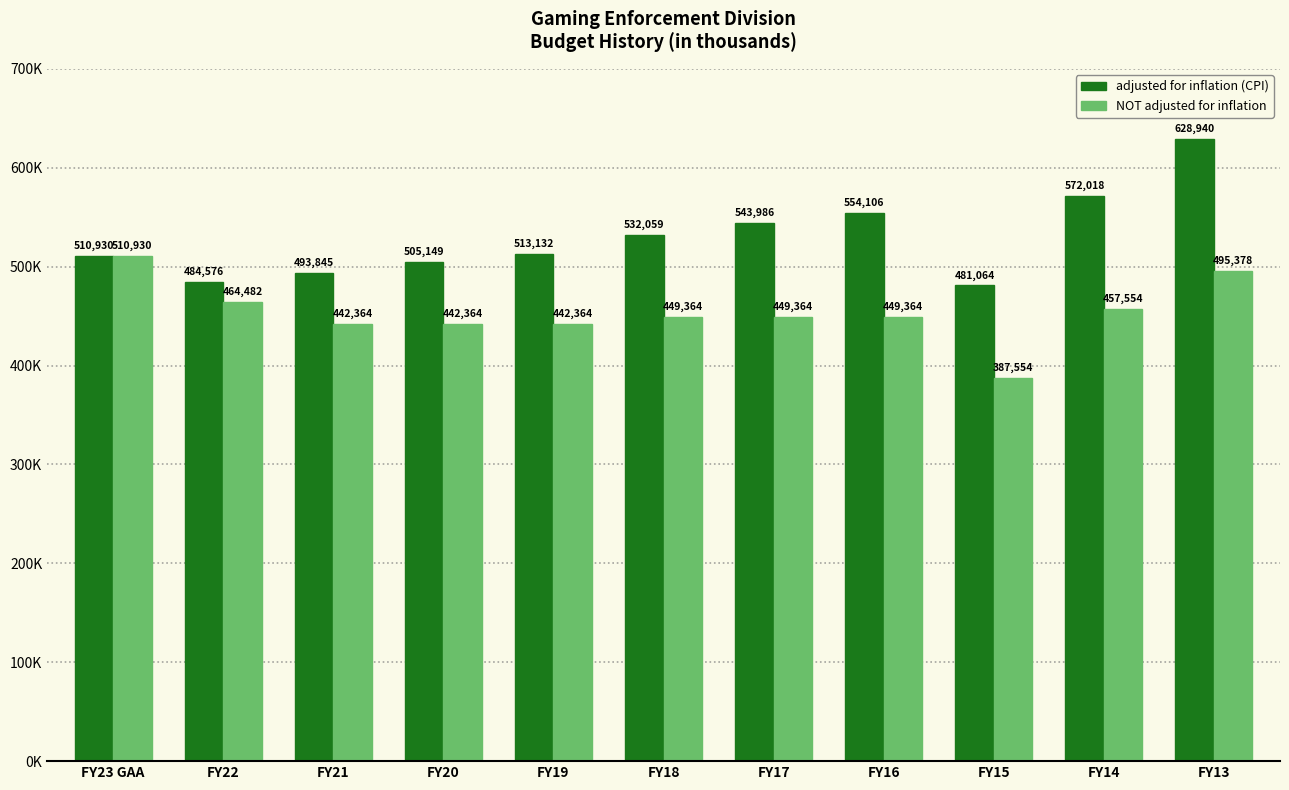

Which category has the highest value across all series?

FY13